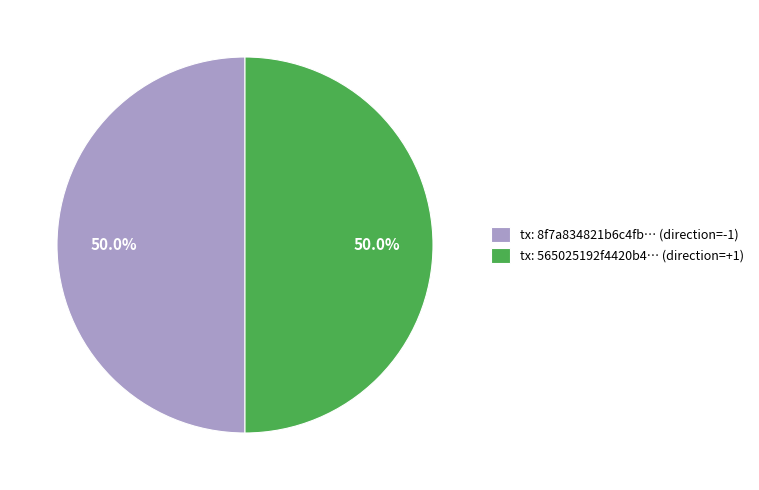

What is the ratio of the value at tx: 8f7a834821b6c4fb… (direction=-1) to the value at tx: 565025192f4420b4… (direction=+1)?

1.0